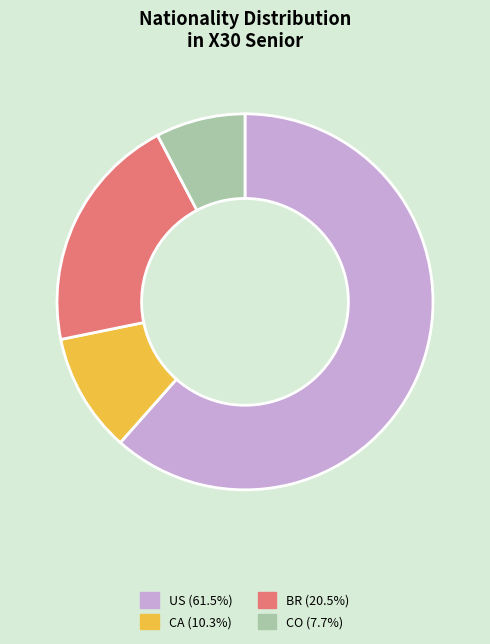

Which category has the smallest portion of the pie?

CO